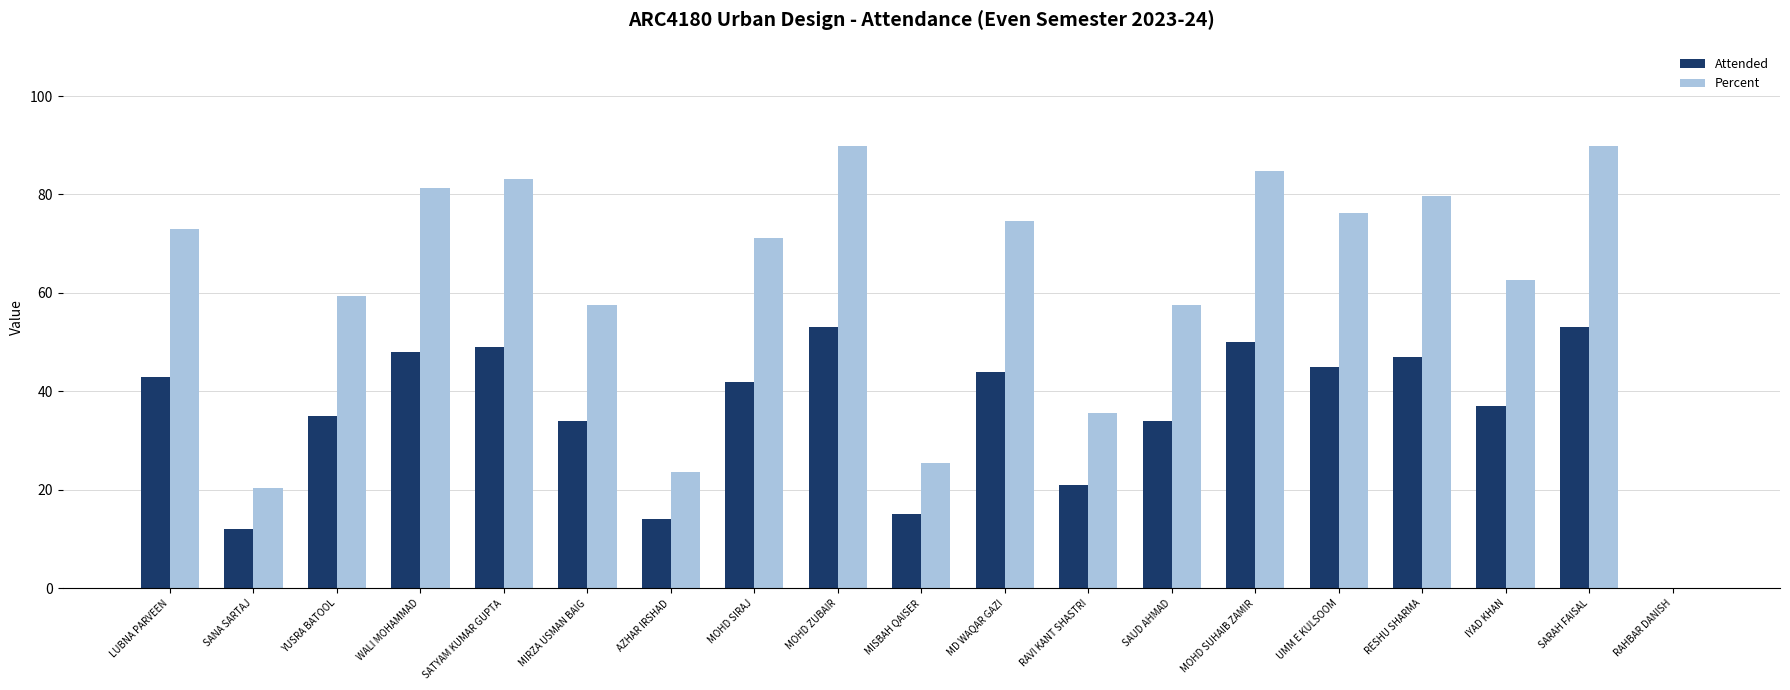

Where is Percent nearest to the value 44?

RAVI KANT SHASTRI